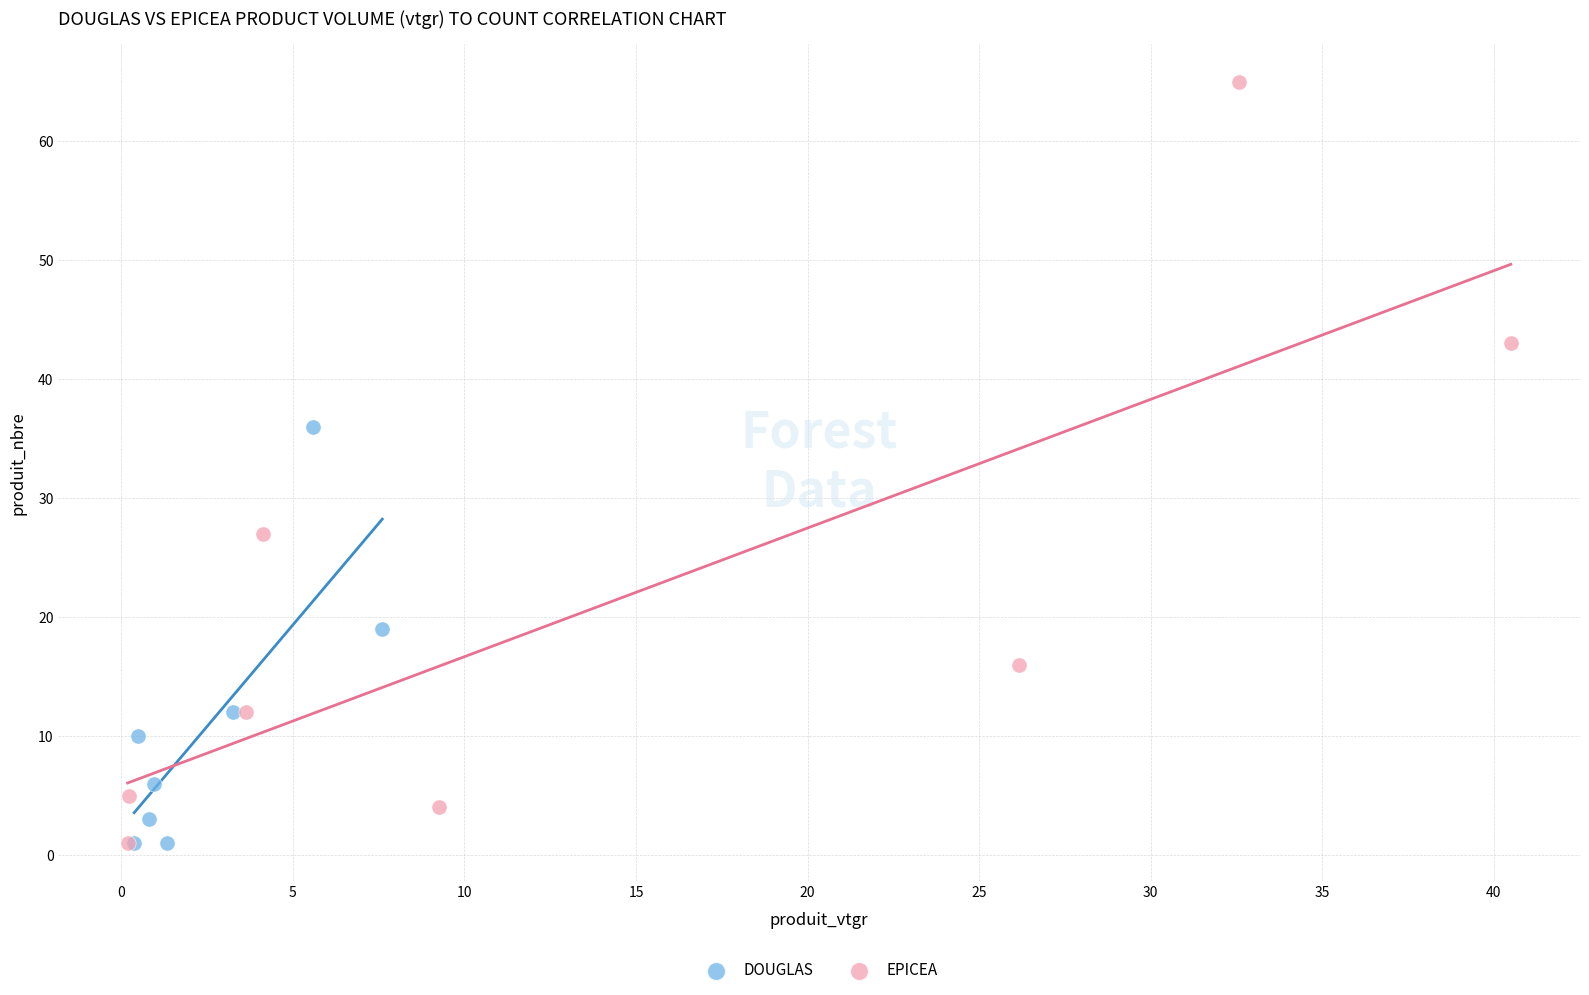

Which series reaches the maximum Y coordinate?

EPICEA